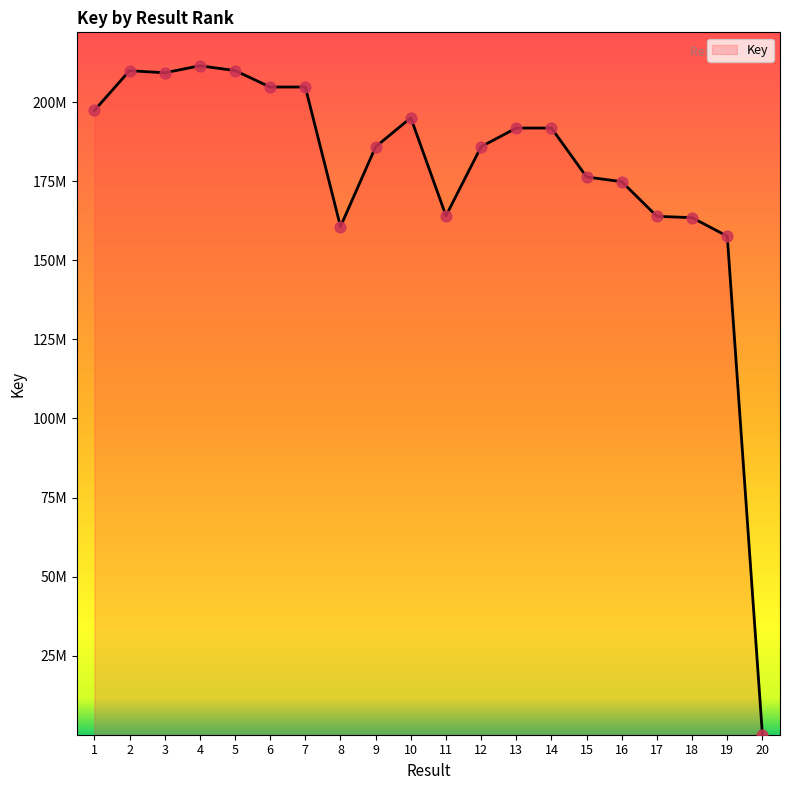

Does the chart have visible grid lines?

No